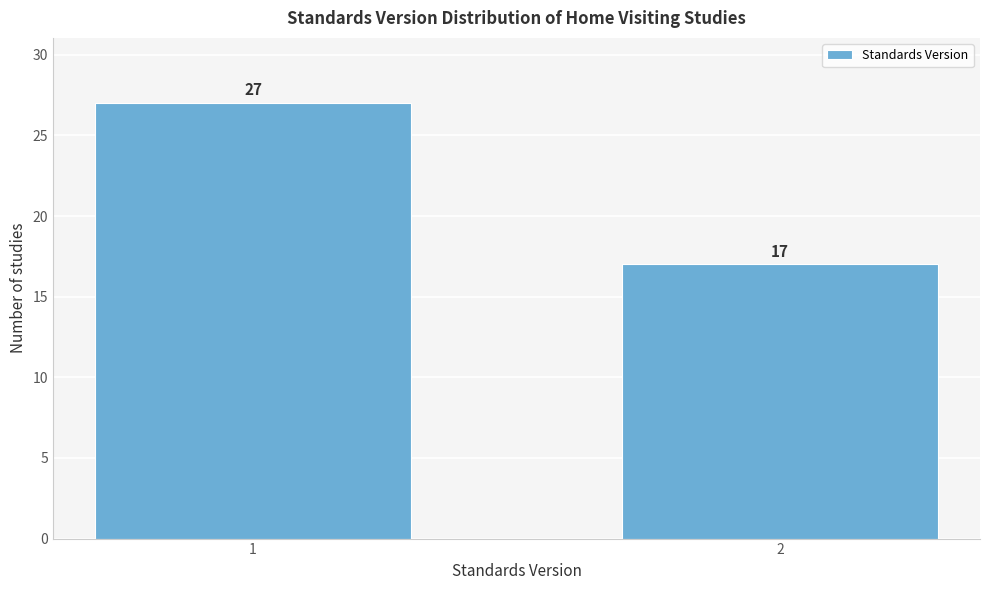

Reading left to right, transcribe all the data shown in this chart.

27	17